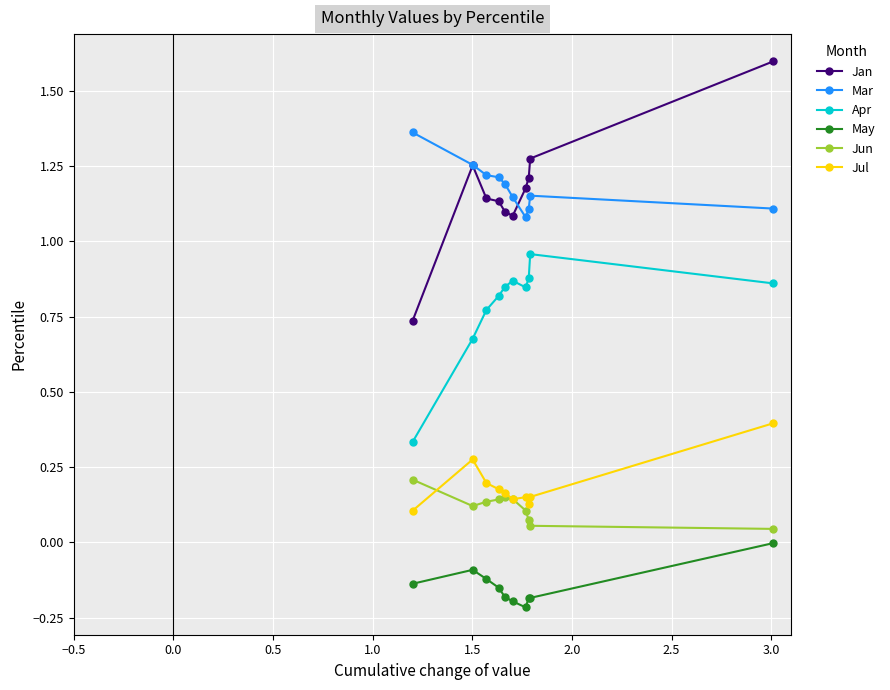

Which series has the largest range (max minus min)?

Jan